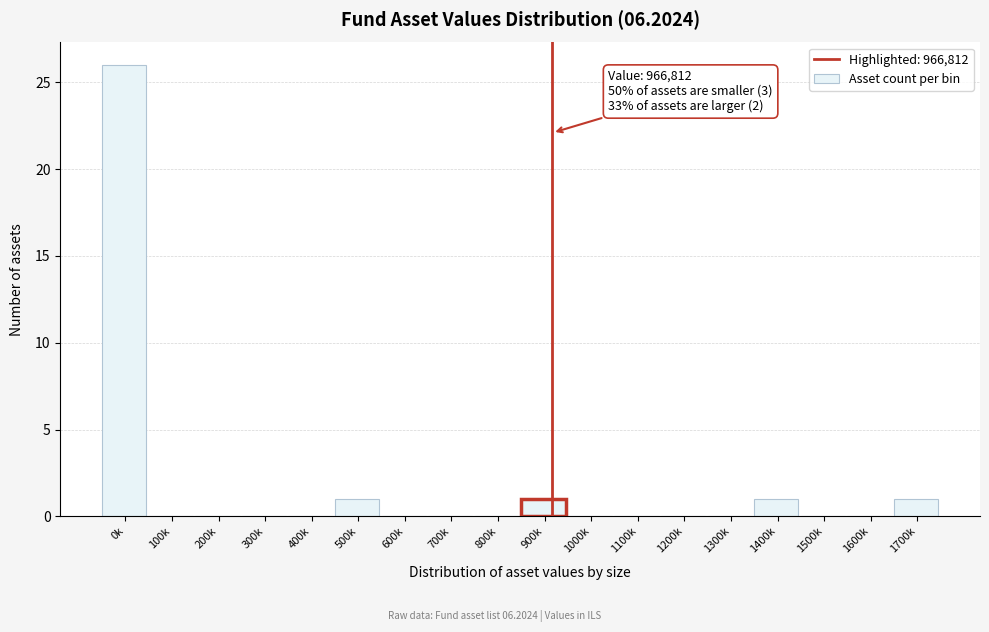

Reading right to left, extract all data points from this chart.

1700k=1	1600k=0	1500k=0	1400k=1	1300k=0	1200k=0	1100k=0	1000k=0	900k=1	800k=0	700k=0	600k=0	500k=1	400k=0	300k=0	200k=0	100k=0	0k=26